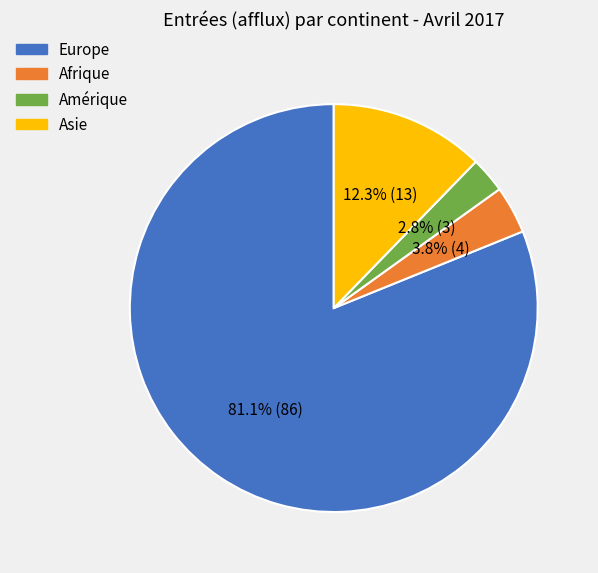

Is there any slice that represents more than half of the pie?

Yes